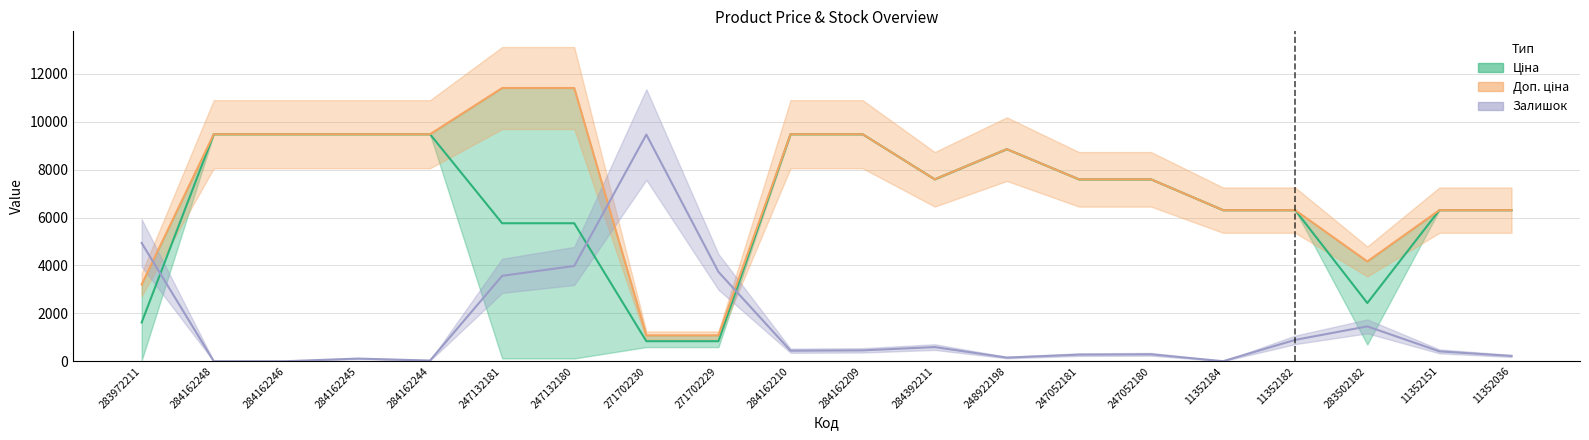

Where is the first local maximum for Залишок?

284162245